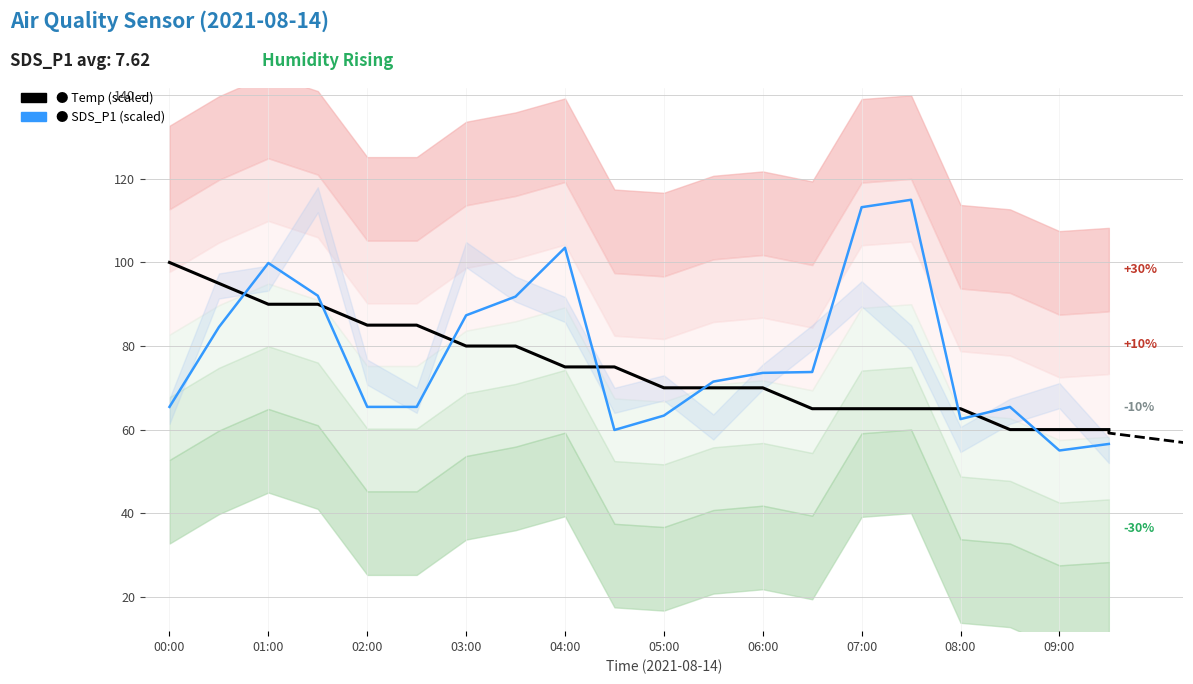

What is the difference between the highest and lowest values at 08:00?

2.5